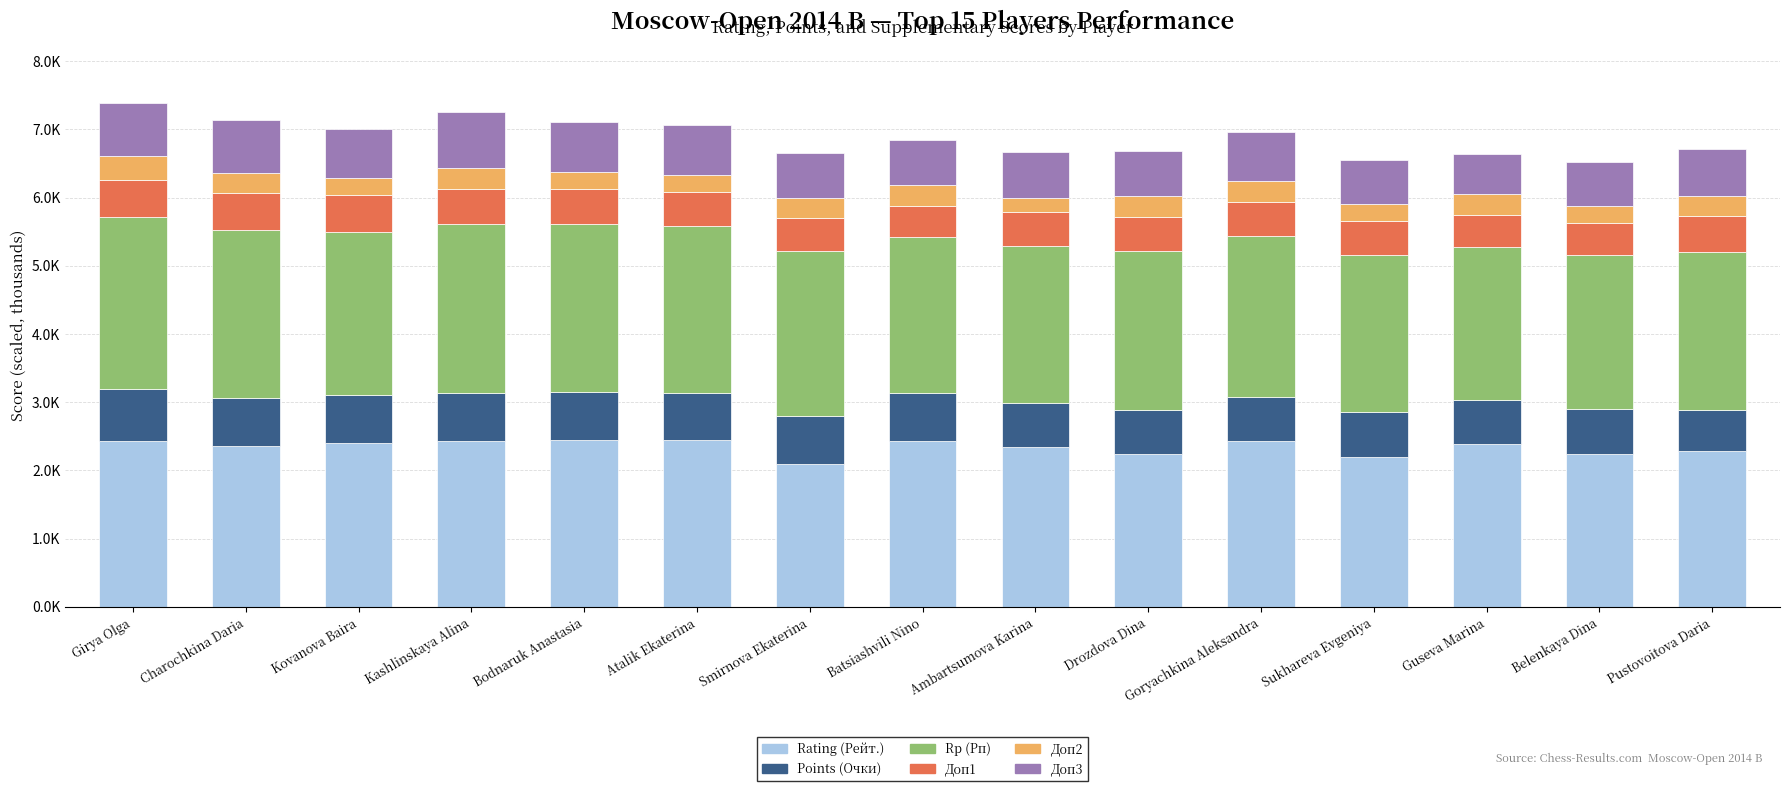

Which series changed the most between Bodnaruk Anastasia and Drozdova Dina?

Rating (Рейт.)